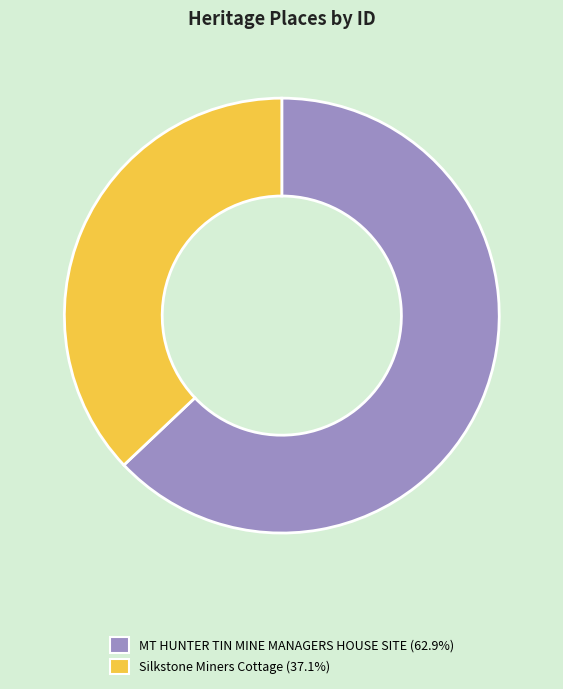

True or false: Silkstone Miners Cottage accounts for 52% of the total.

False